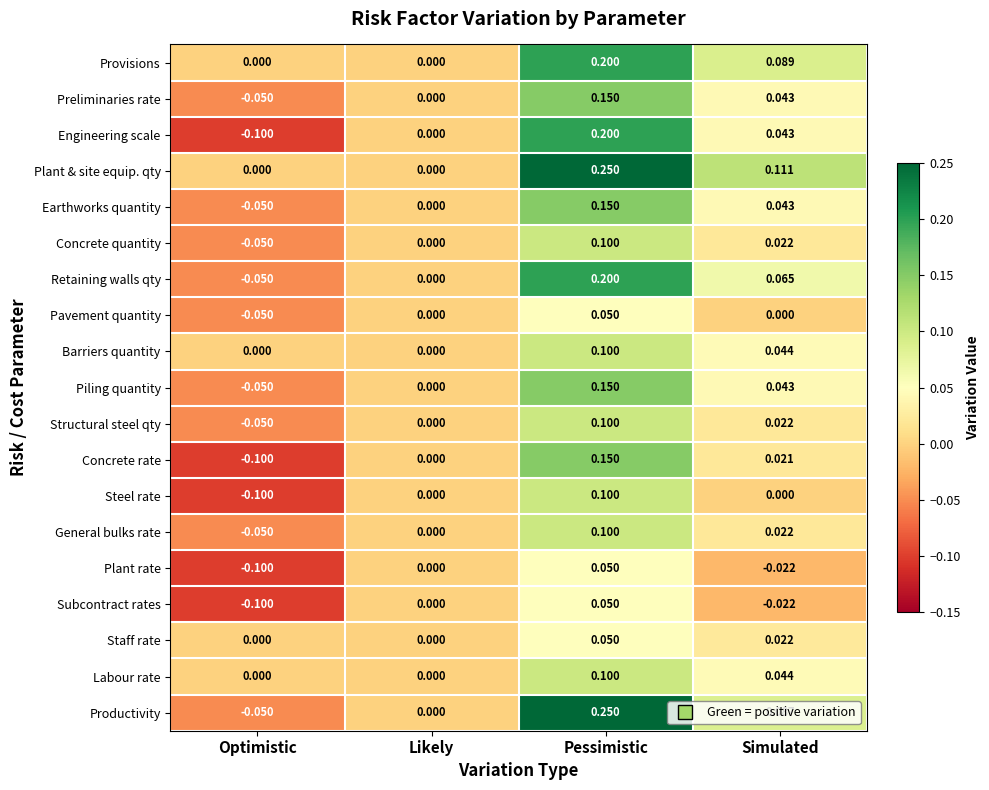

Rank the categories by General bulks rate value from highest to lowest.

Pessimistic, Simulated, Likely, Optimistic